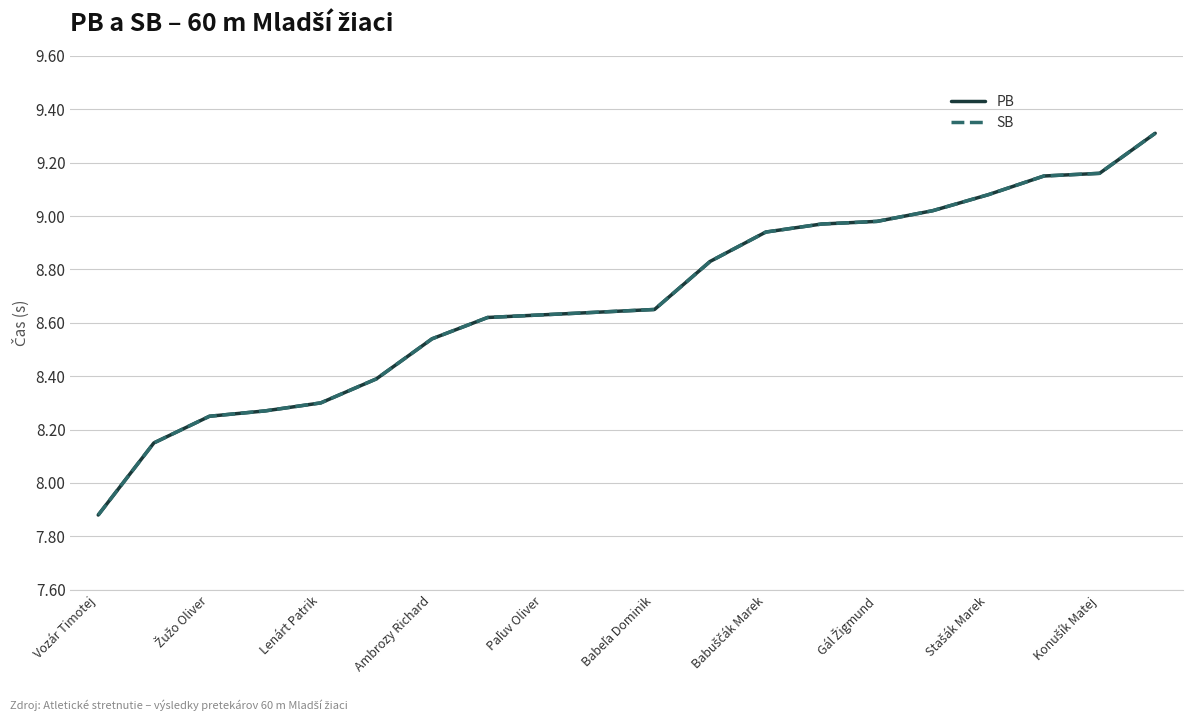

What is the difference between the maximum and second lowest values in the SB series?

1.2